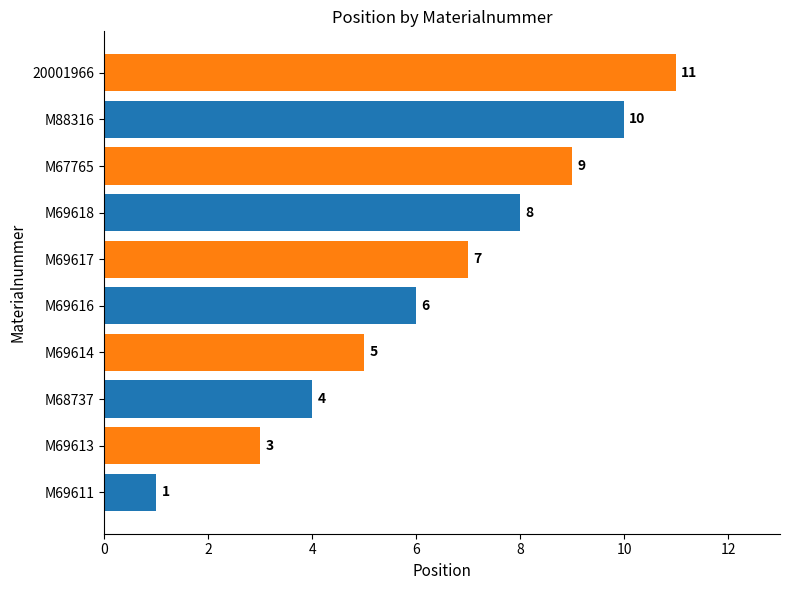

What is the greatest value displayed?

11